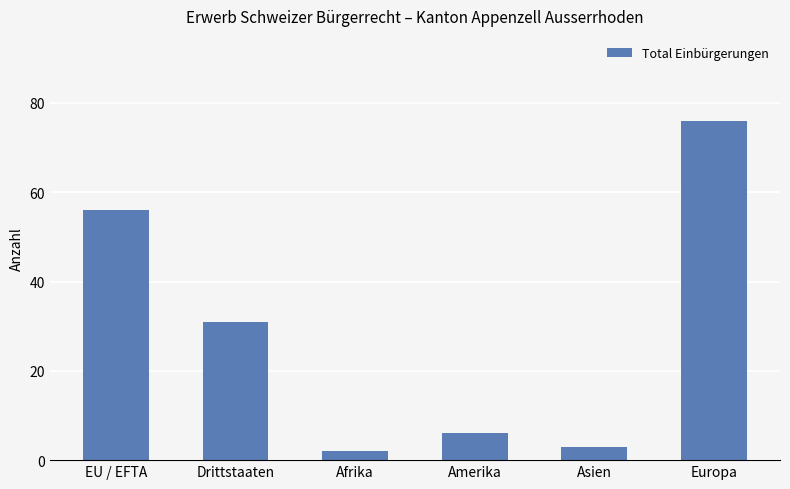

What is the label of the 1st bar from the right?

Europa